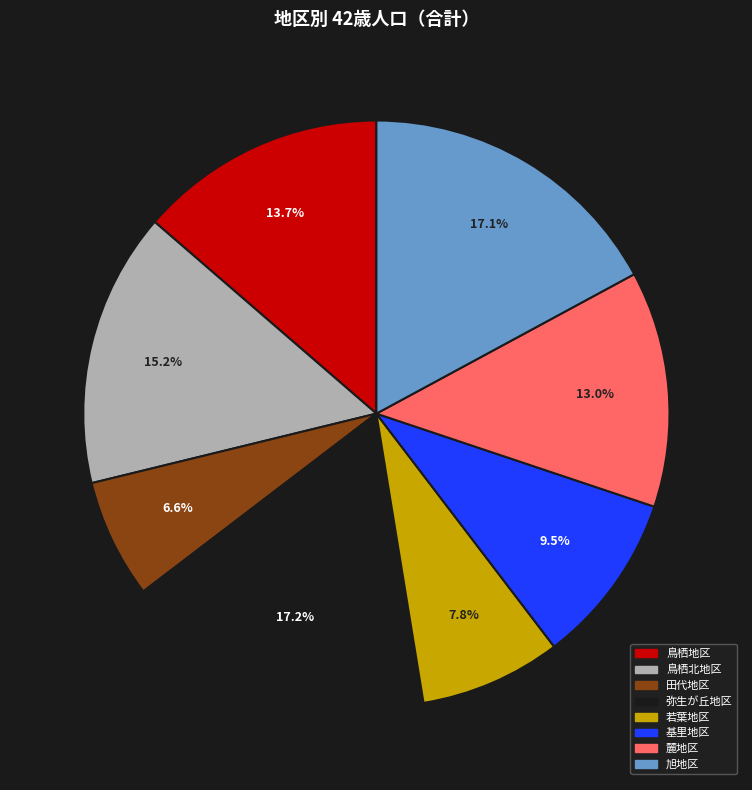

Between 弥生が丘地区 and 鳥栖北地区, which is larger?

弥生が丘地区